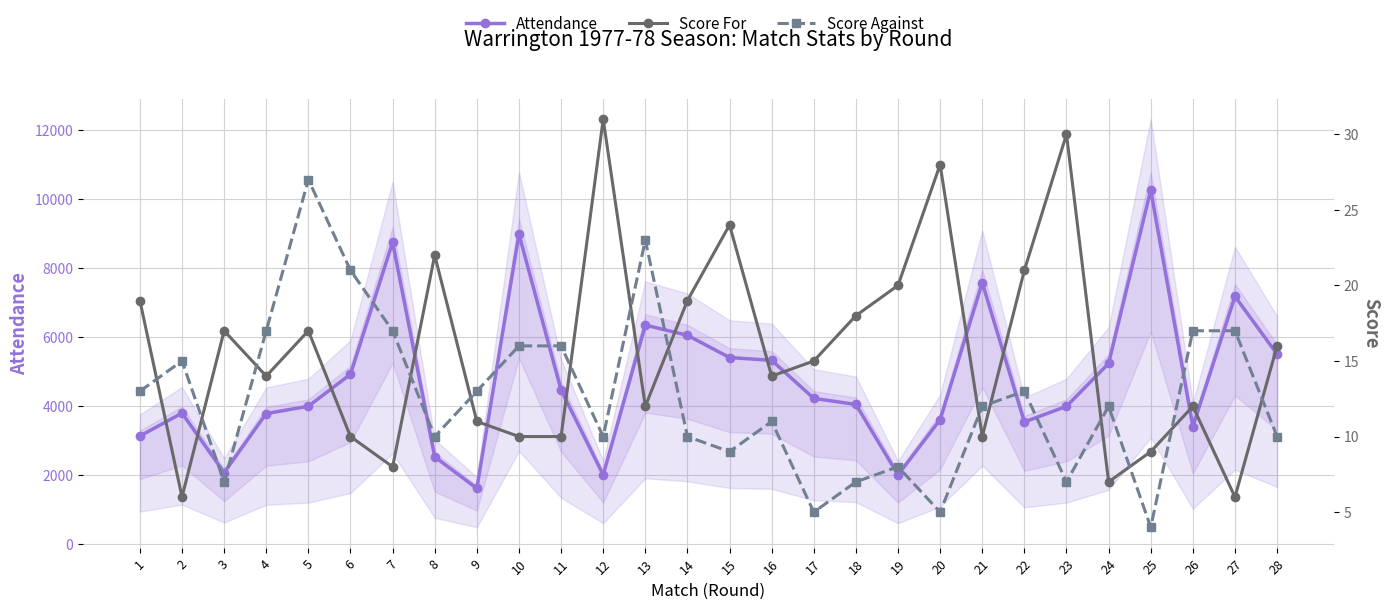

In Score Against, how many points are higher than both neighbors (excluding endpoints)?

7